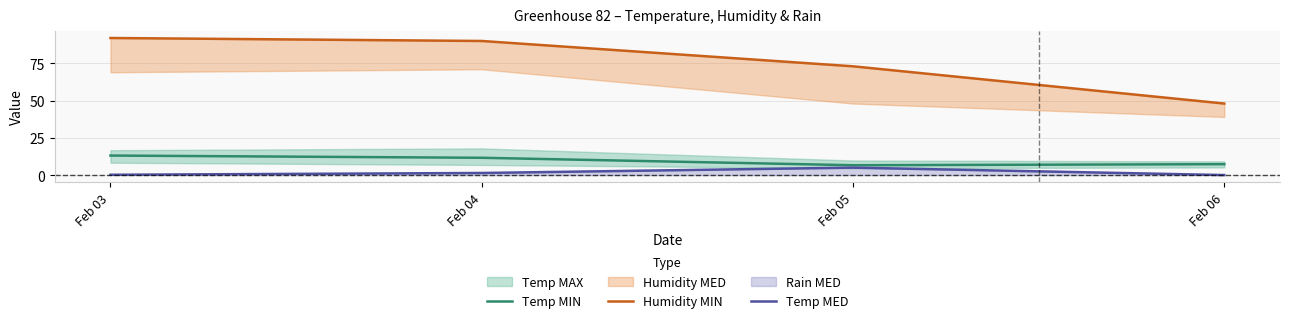

What is the maximum value shown in the chart?

92.0